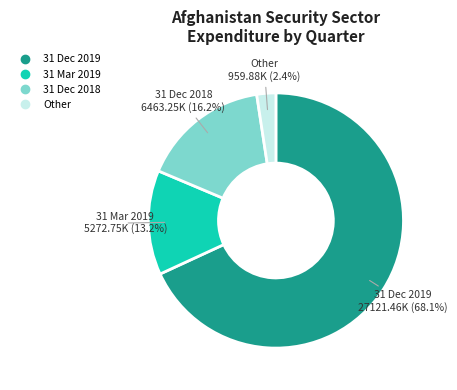

Is there any slice that represents more than half of the pie?

Yes